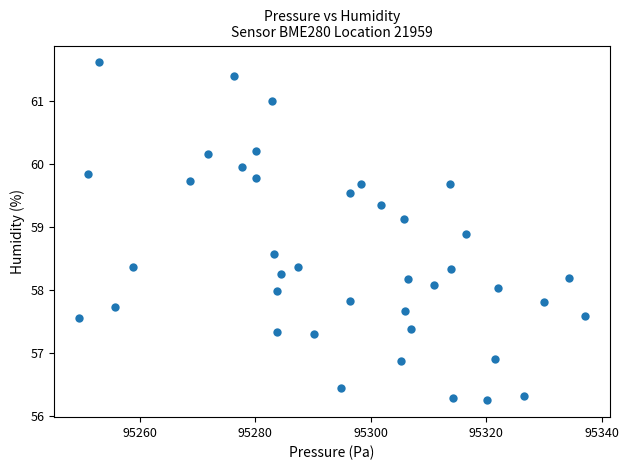

What is the range of X values (max minus min)?

87.5